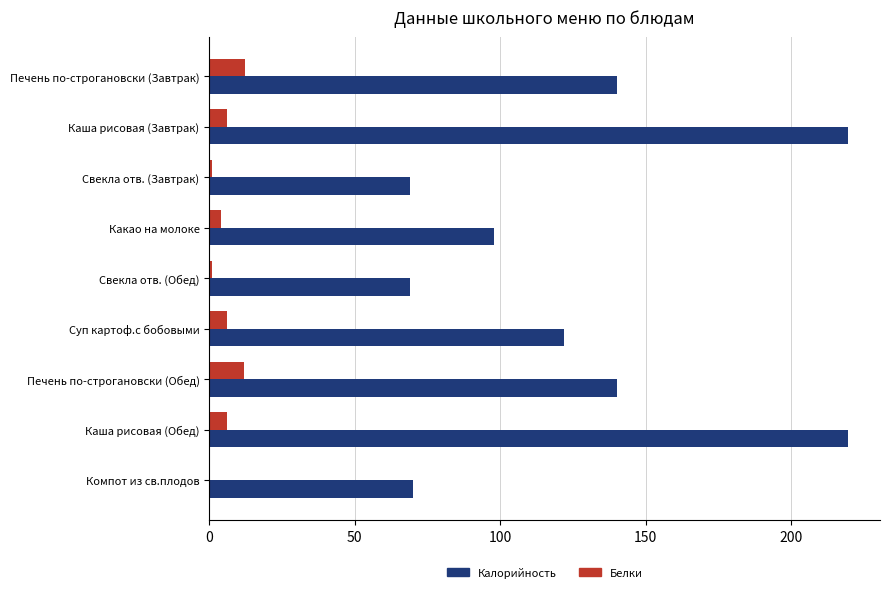

What is the sum of all Белки values?

48.5